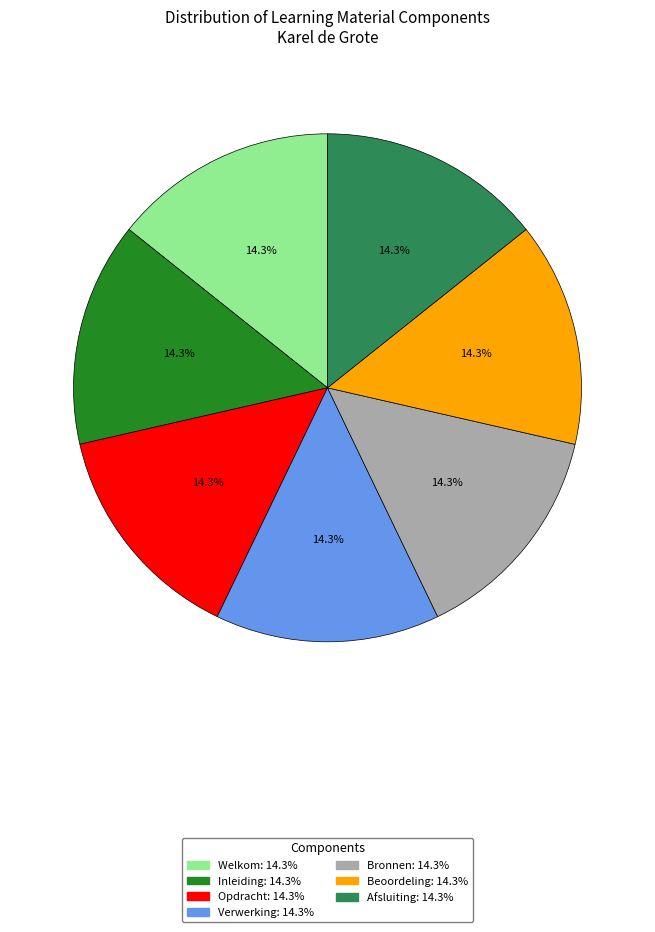

Is Inleiding the majority of the pie?

No